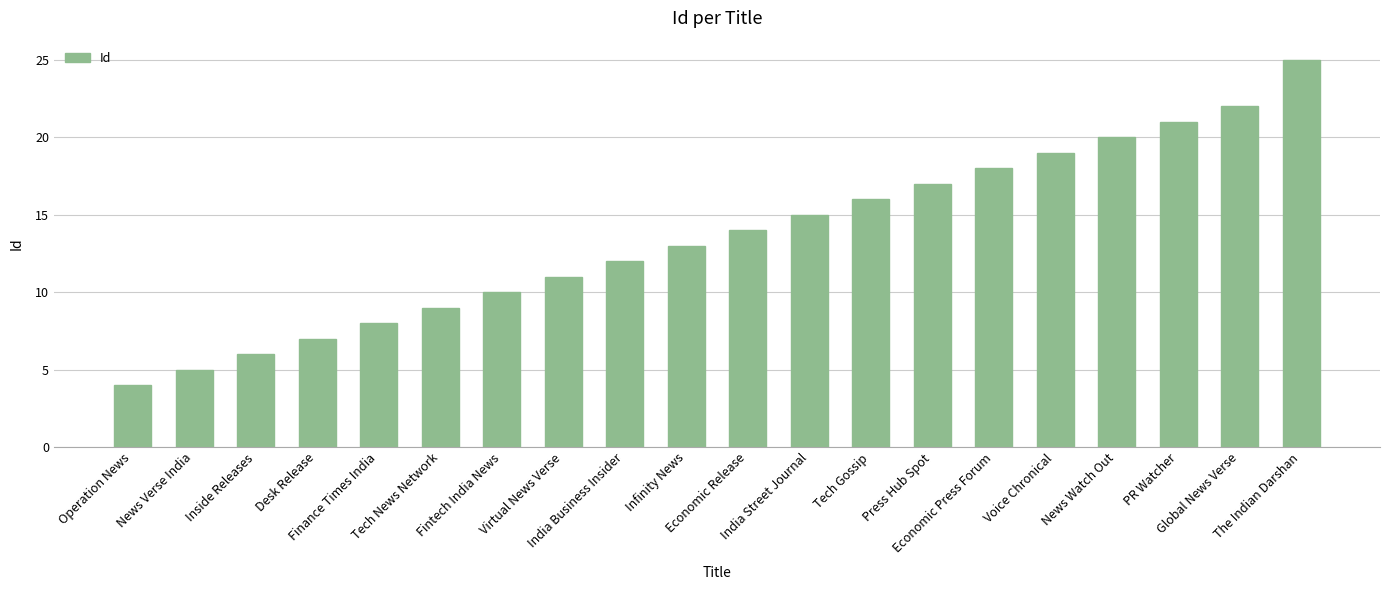

Reading left to right, what are all the values shown in this chart?

Operation News=4	News Verse India=5	Inside Releases=6	Desk Release=7	Finance Times India=8	Tech News Network=9	Fintech India News=10	Virtual News Verse=11	India Business Insider=12	Infinity News=13	Economic Release=14	India Street Journal=15	Tech Gossip=16	Press Hub Spot=17	Economic Press Forum=18	Voice Chronical=19	News Watch Out=20	PR Watcher=21	Global News Verse=22	The Indian Darshan=25